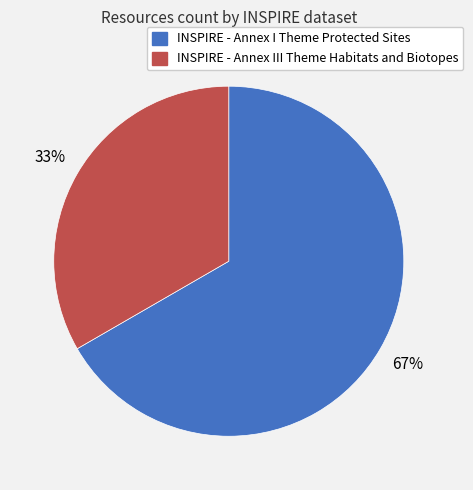

What percentage is the INSPIRE - Annex III Theme Habitats and Biotopes slice, to the nearest percent?

33%